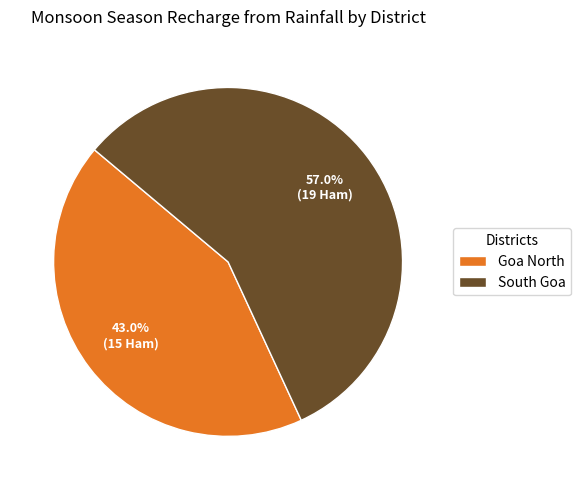

Is Goa North the majority of the pie?

No